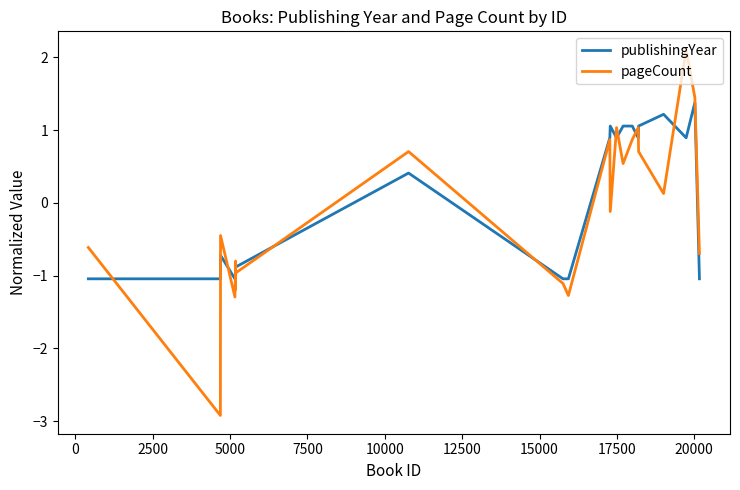

Rank the series by their maximum value, from lowest to highest.

publishingYear, pageCount